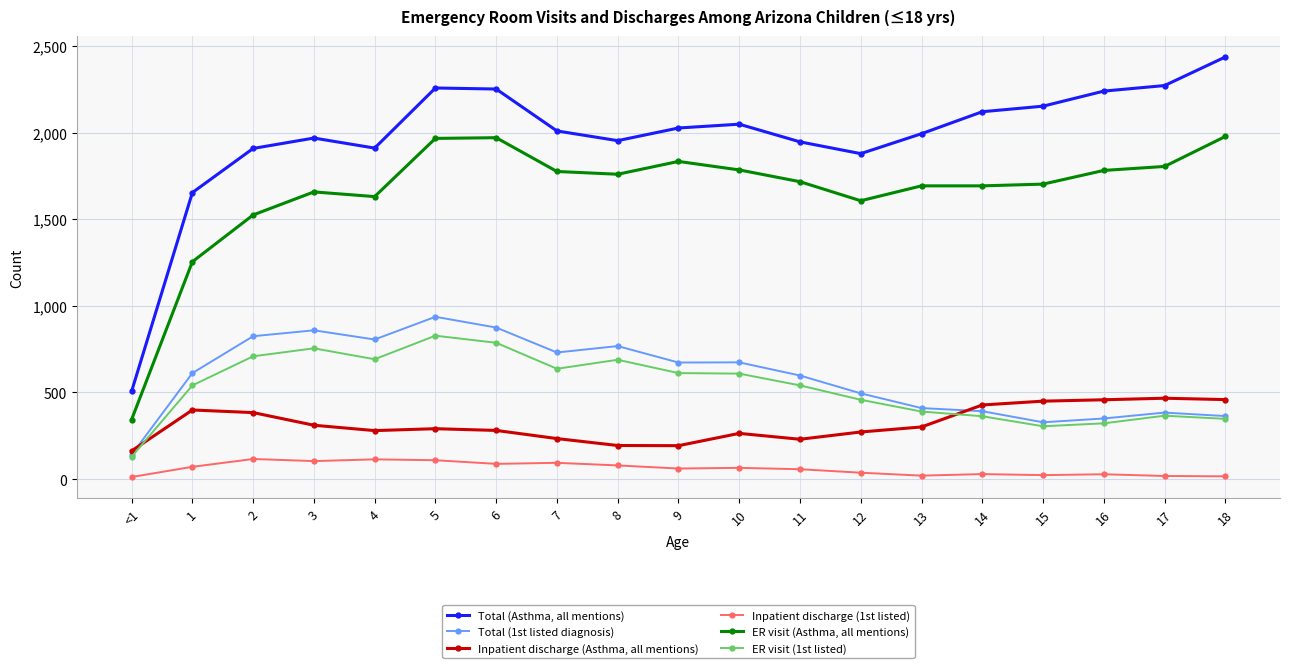

The value of ER visit (Asthma, all mentions) at 12 is 1607. True or false?

True